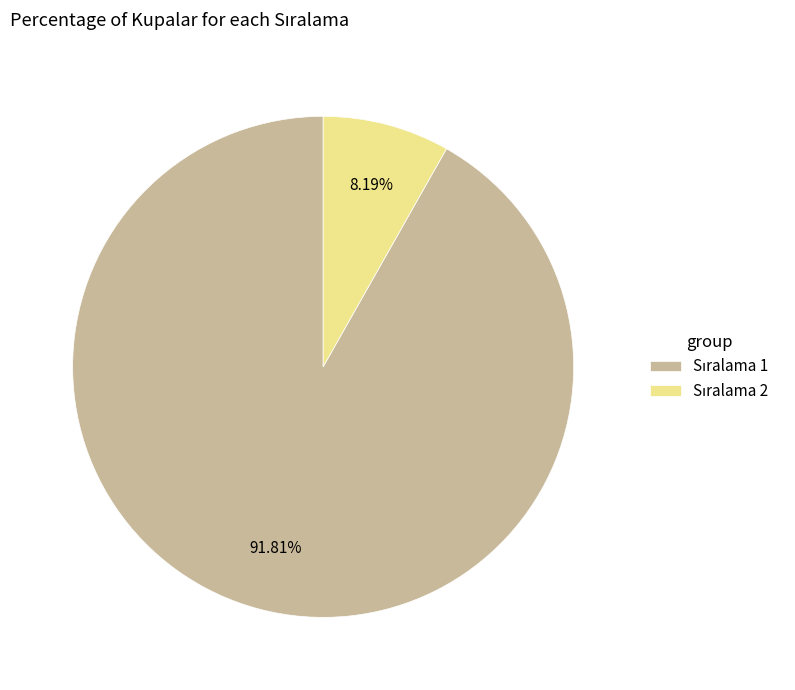

Is there a majority slice in this chart?

Yes